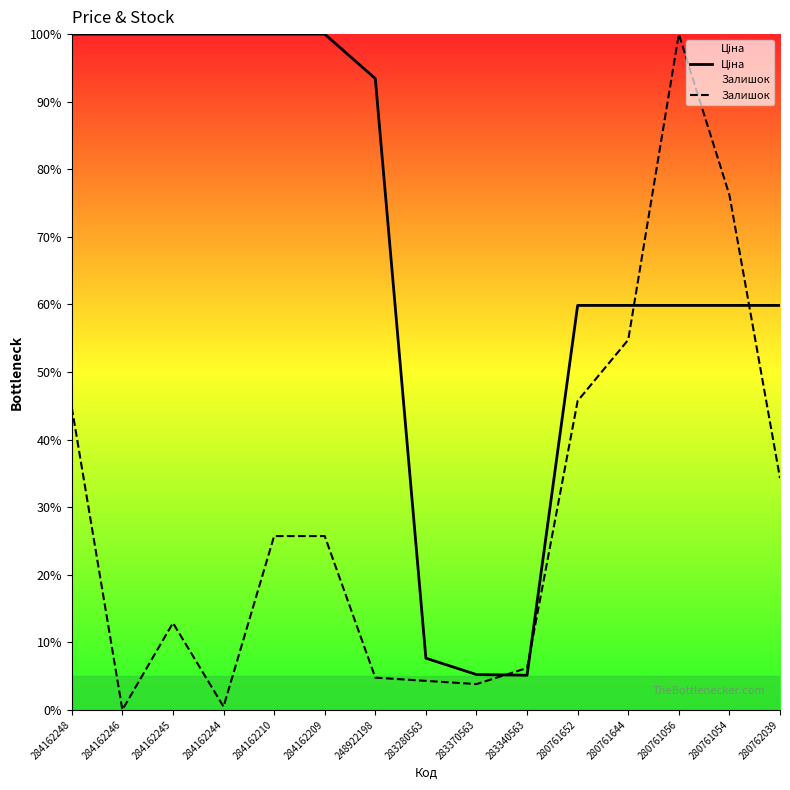

Which category has the lowest value in the Ціна series?

283340563